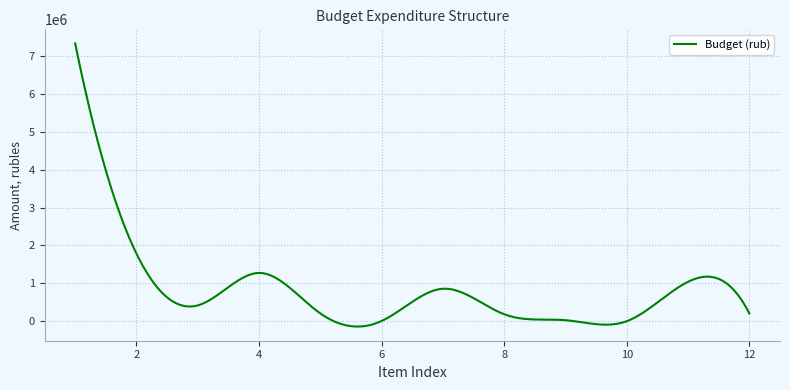

True or false: there are more than 0 points higher than both neighbors.

True